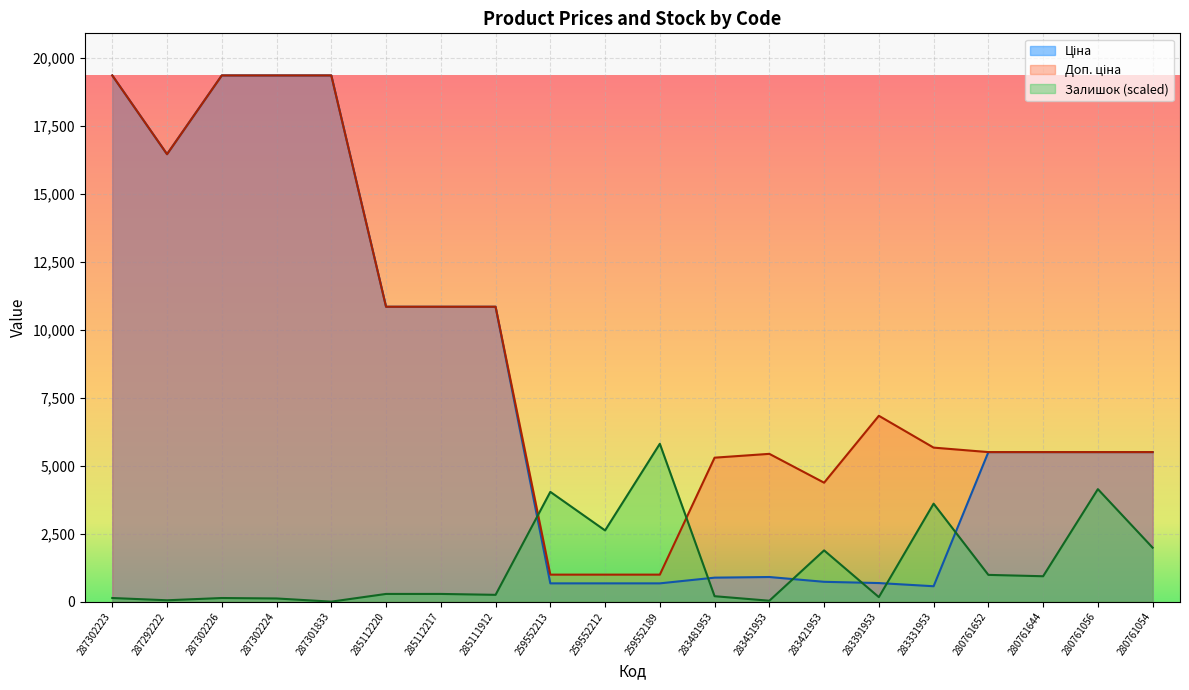

In Залишок, how many points are lower than both neighbors (excluding endpoints)?

7